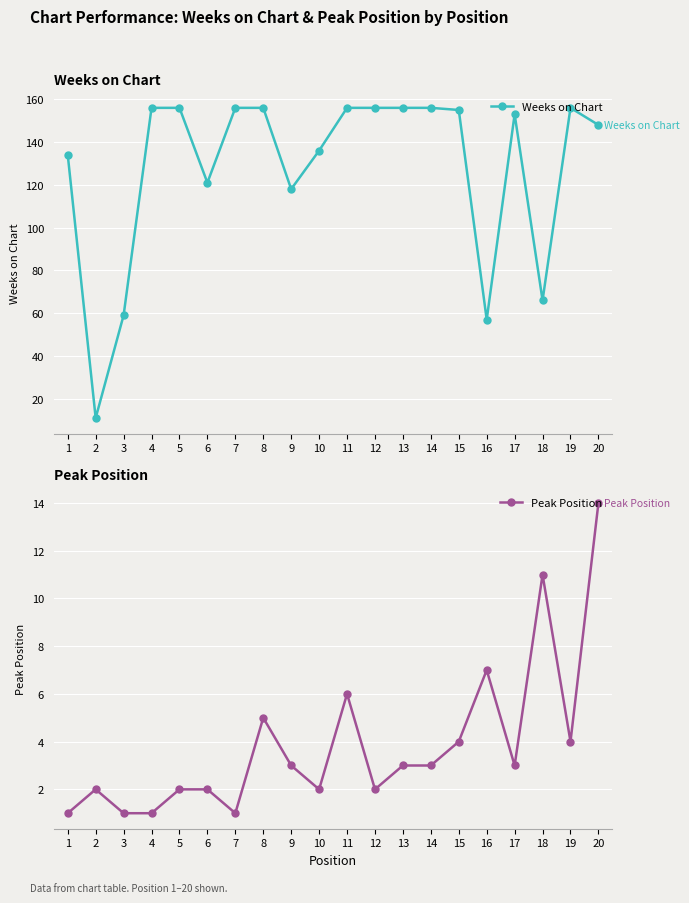

Rank the categories by Weeks on Chart value from highest to lowest.

4, 5, 7, 8, 11, 12, 13, 14, 19, 15, 17, 20, 10, 1, 6, 9, 18, 3, 16, 2